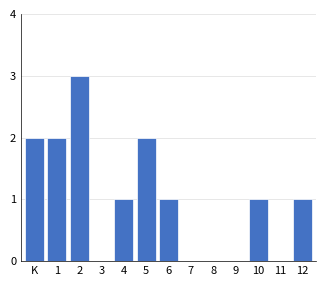

Reading right to left, what are all the values shown in this chart?

12=1	11=0	10=1	9=0	8=0	7=0	6=1	5=2	4=1	3=0	2=3	1=2	K=2